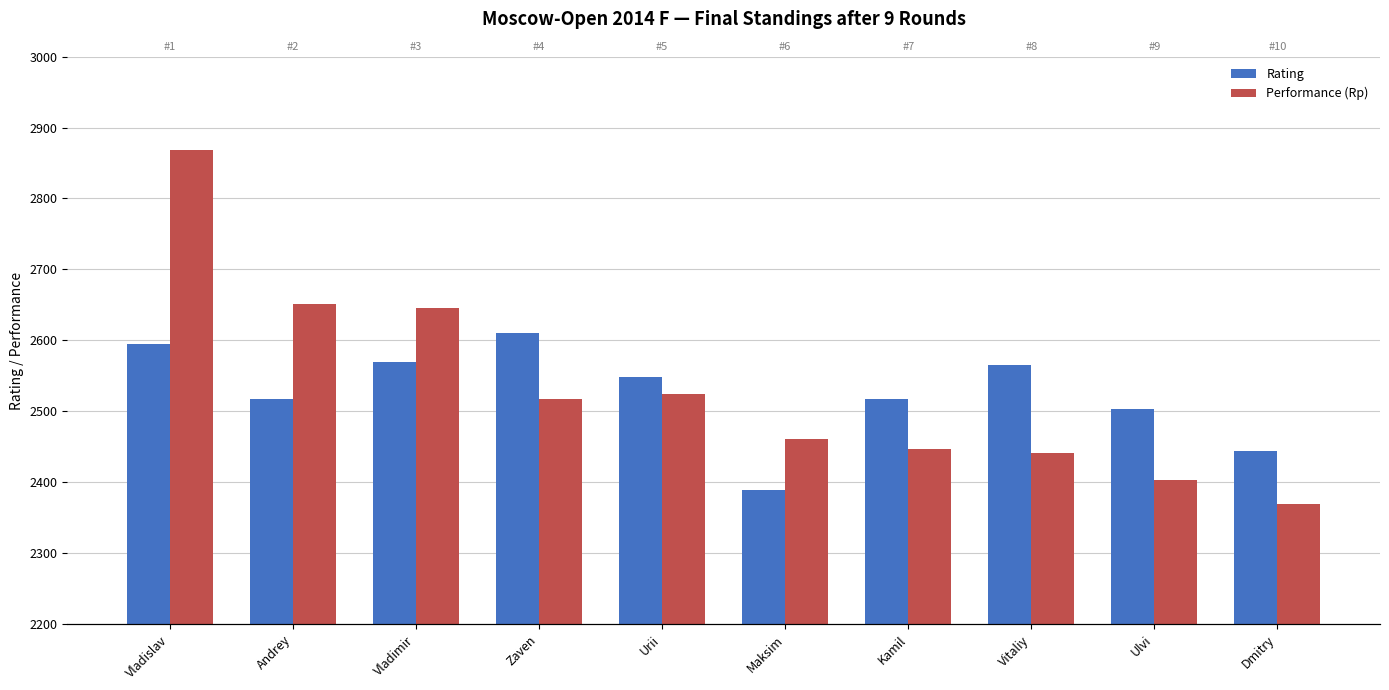

What is the difference between the Rating values at Kamil and Ulvi?

13